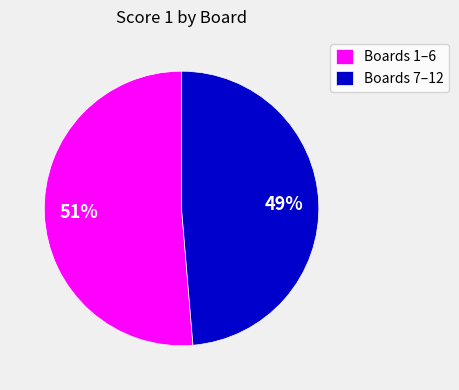

The Boards 1–6 slice represents 61% of the pie. True or false?

False